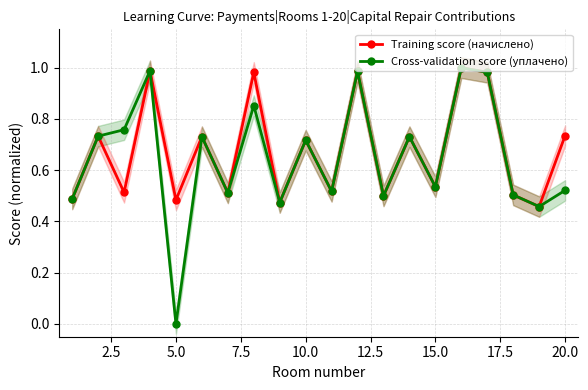

How many values in Cross-validation score (уплачено) are above zero?

19